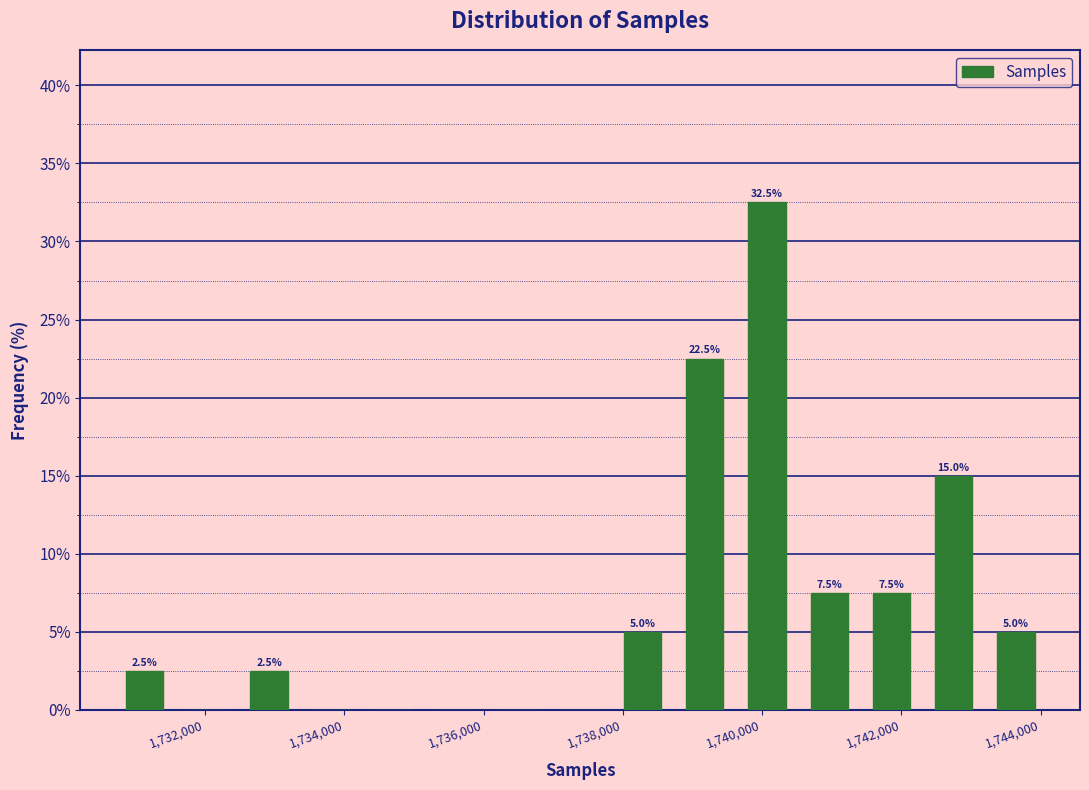

Over which range of the x-axis is the bar tallest?

1739600 to 1740600